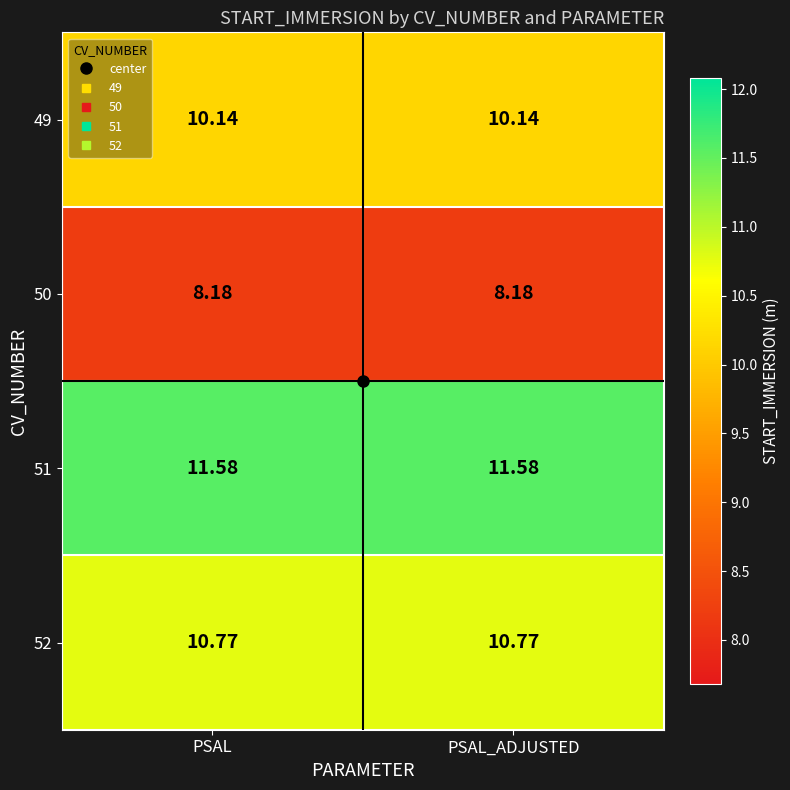

Reading left to right, list all the values displayed in this chart.

49: PSAL=10.1	PSAL_ADJUSTED=10.1
50: PSAL=8.2	PSAL_ADJUSTED=8.2
51: PSAL=11.6	PSAL_ADJUSTED=11.6
52: PSAL=10.8	PSAL_ADJUSTED=10.8